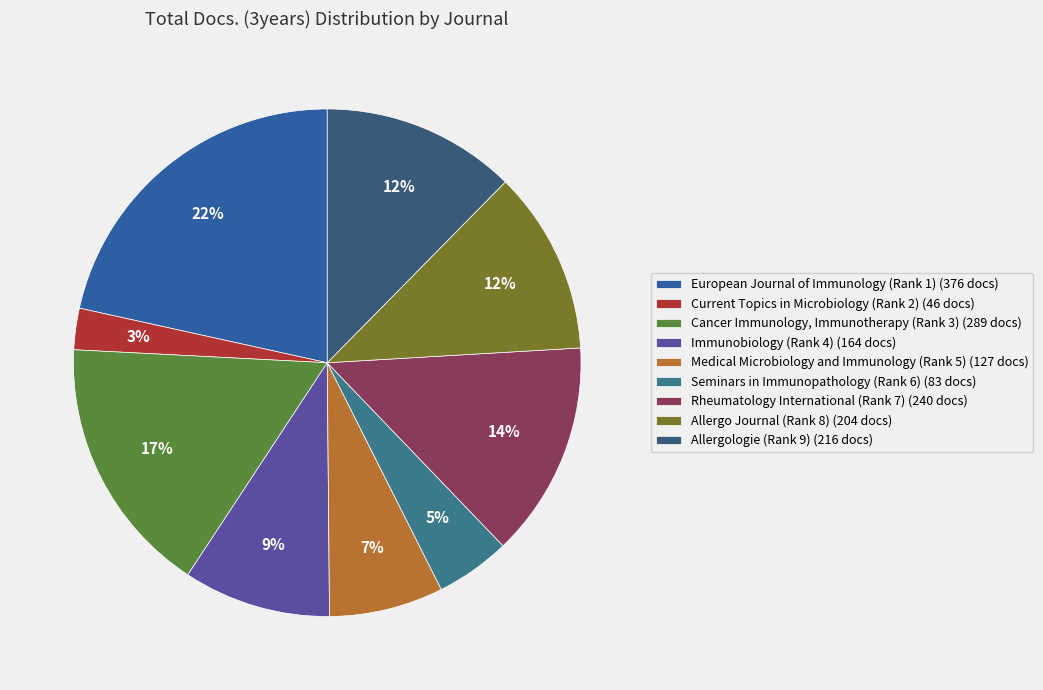

Is it true that European Journal of Immunology (Rank 1) is 22% of the pie?

True